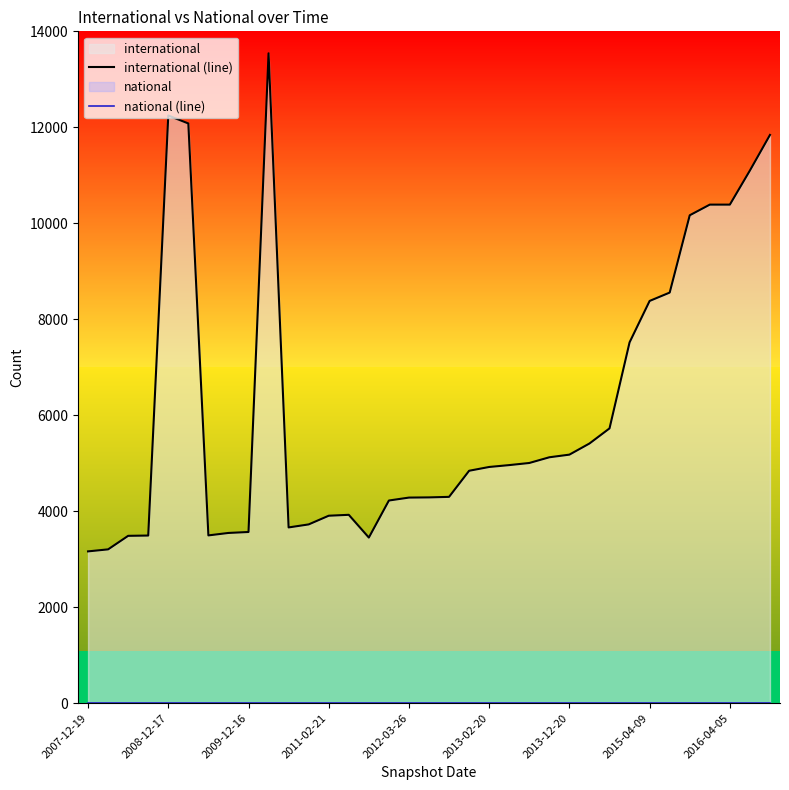

True or false: international (line) has a value of 833 at 10.

False